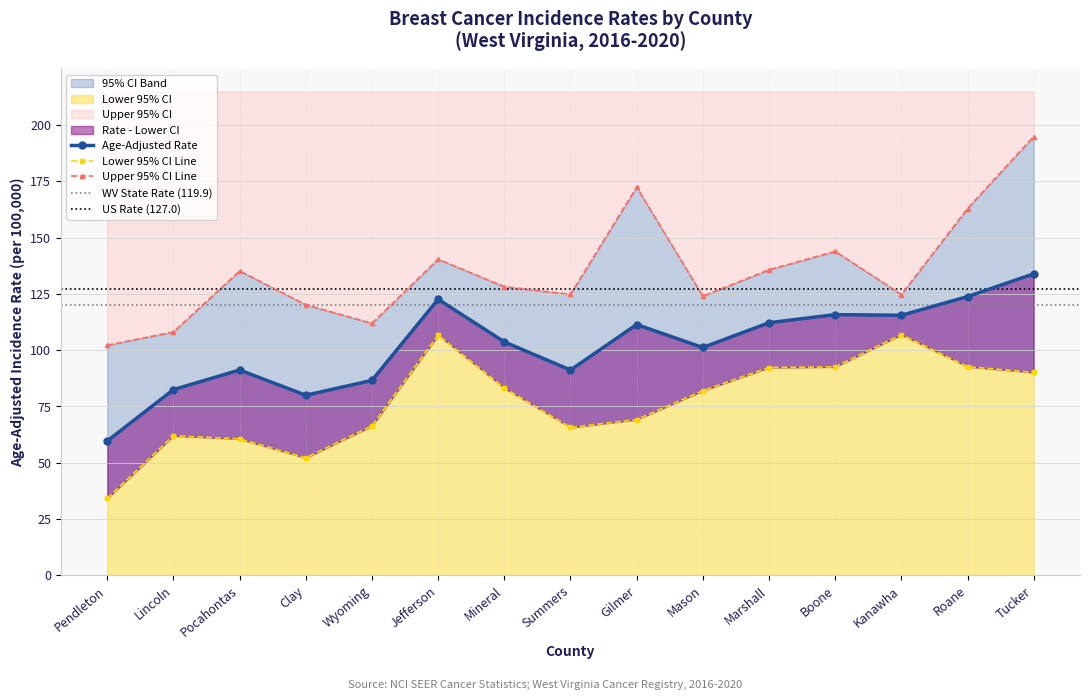

Which category has the lowest value across all series?

Pendleton